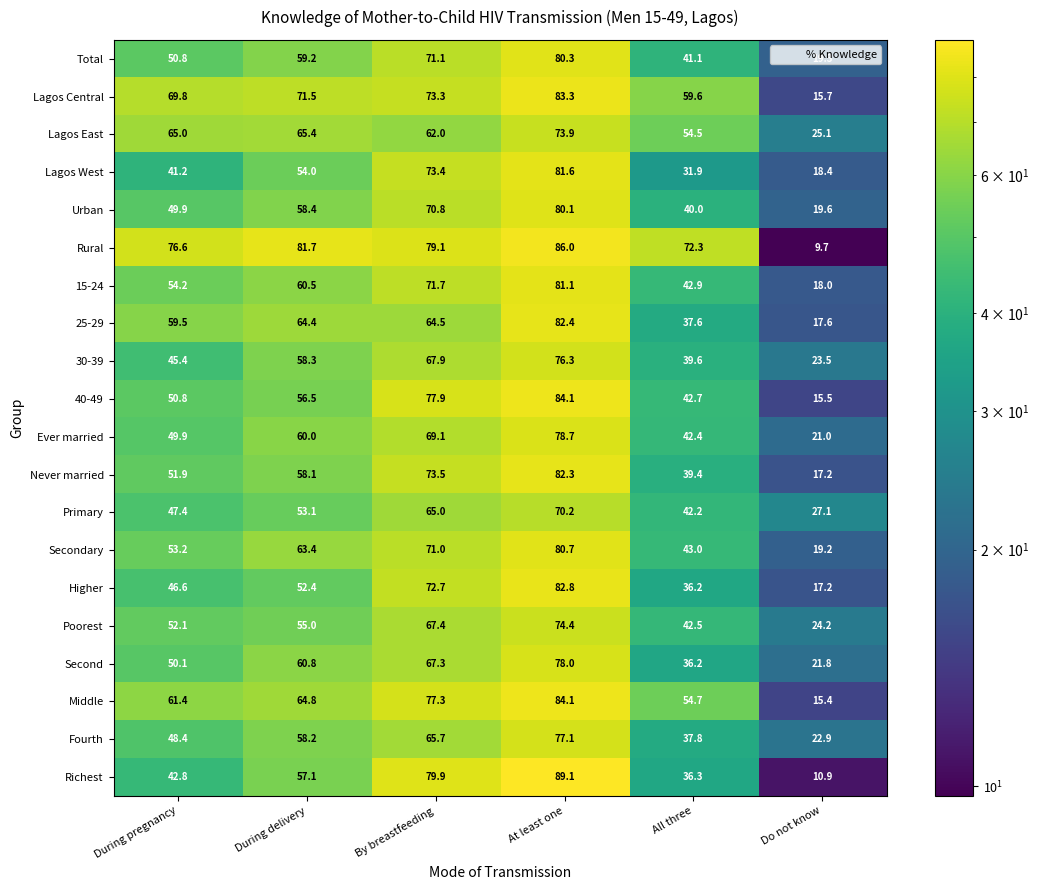

At which category is the sum across all series the highest?

At least one